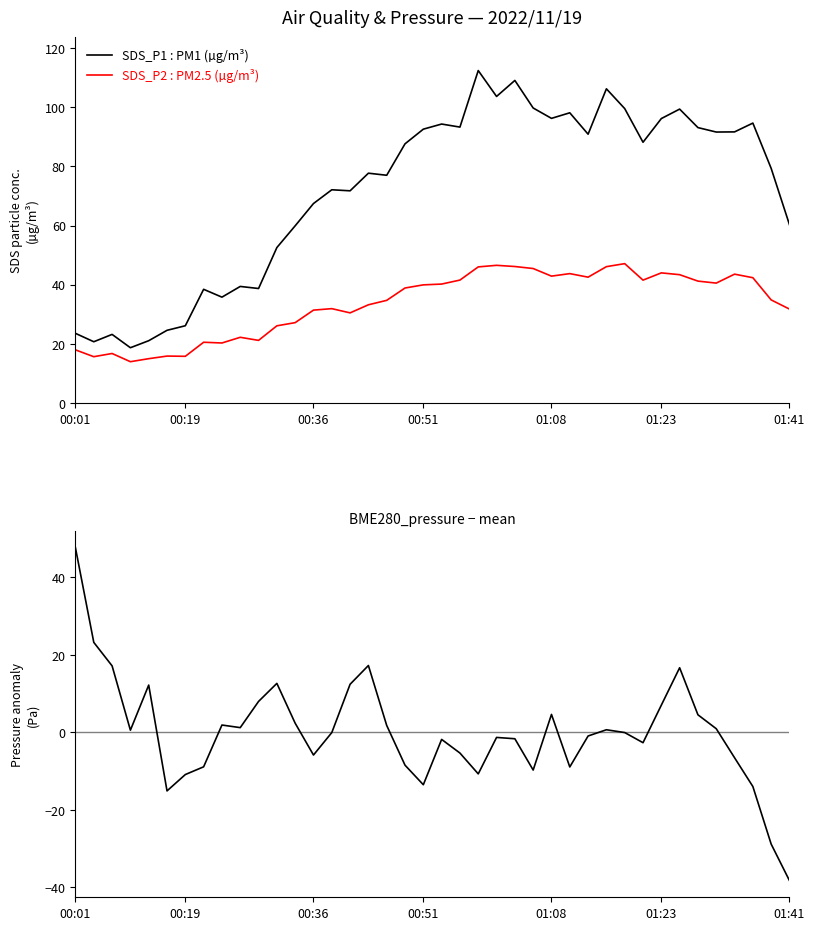

Reading left to right, list all the values displayed in this chart.

SDS_P1 : PM1 (µg/m³): 23.6	20.8	23.2	18.8	21.1	24.6	26.2	38.5	35.8	39.5	38.8	52.6	59.9	67.5	72.1	71.8	77.7	77.0	87.6	92.6	94.3	93.3	112.4	103.6	109.0	99.7	96.2	98.1	90.9	106.2	99.5	88.2	96.2	99.3	93.1	91.6	91.7	94.6	79.3	60.3
SDS_P2 : PM2.5 (µg/m³): 18.0	15.7	16.8	14.0	15.1	15.9	15.8	20.6	20.4	22.3	21.2	26.1	27.2	31.4	31.9	30.5	33.2	34.8	38.9	40.0	40.2	41.6	46.0	46.6	46.2	45.5	42.9	43.8	42.6	46.1	47.1	41.6	44.0	43.4	41.2	40.6	43.6	42.4	34.9	31.8
BME280_pressure − mean: 47.6	23.2	17.2	0.6	12.2	-15.1	-10.9	-8.9	1.9	1.2	8.0	12.7	2.4	-5.8	-0.0	12.4	17.3	1.8	-8.4	-13.5	-1.8	-5.3	-10.7	-1.3	-1.6	-9.7	4.7	-8.9	-0.9	0.7	-0.0	-2.6	7.0	16.7	4.6	1.0	-6.5	-14.0	-28.8	-38.2